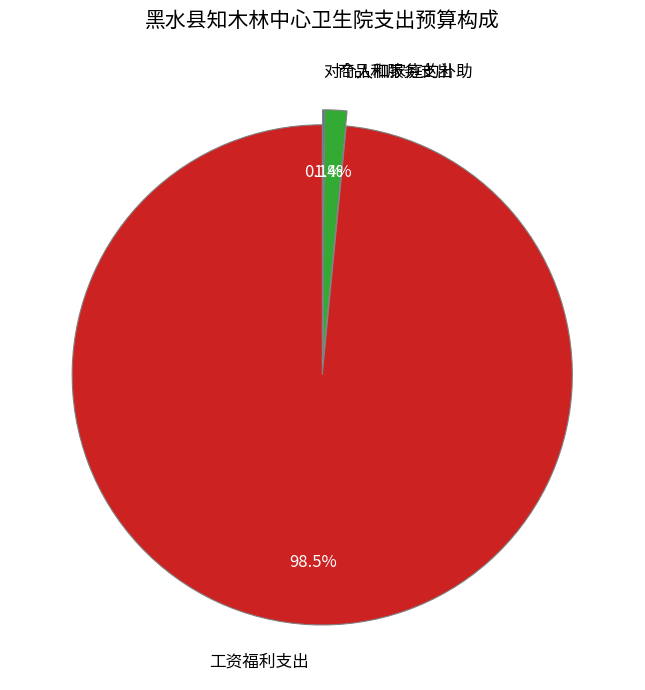

What is the largest slice in the pie chart?

工资福利支出